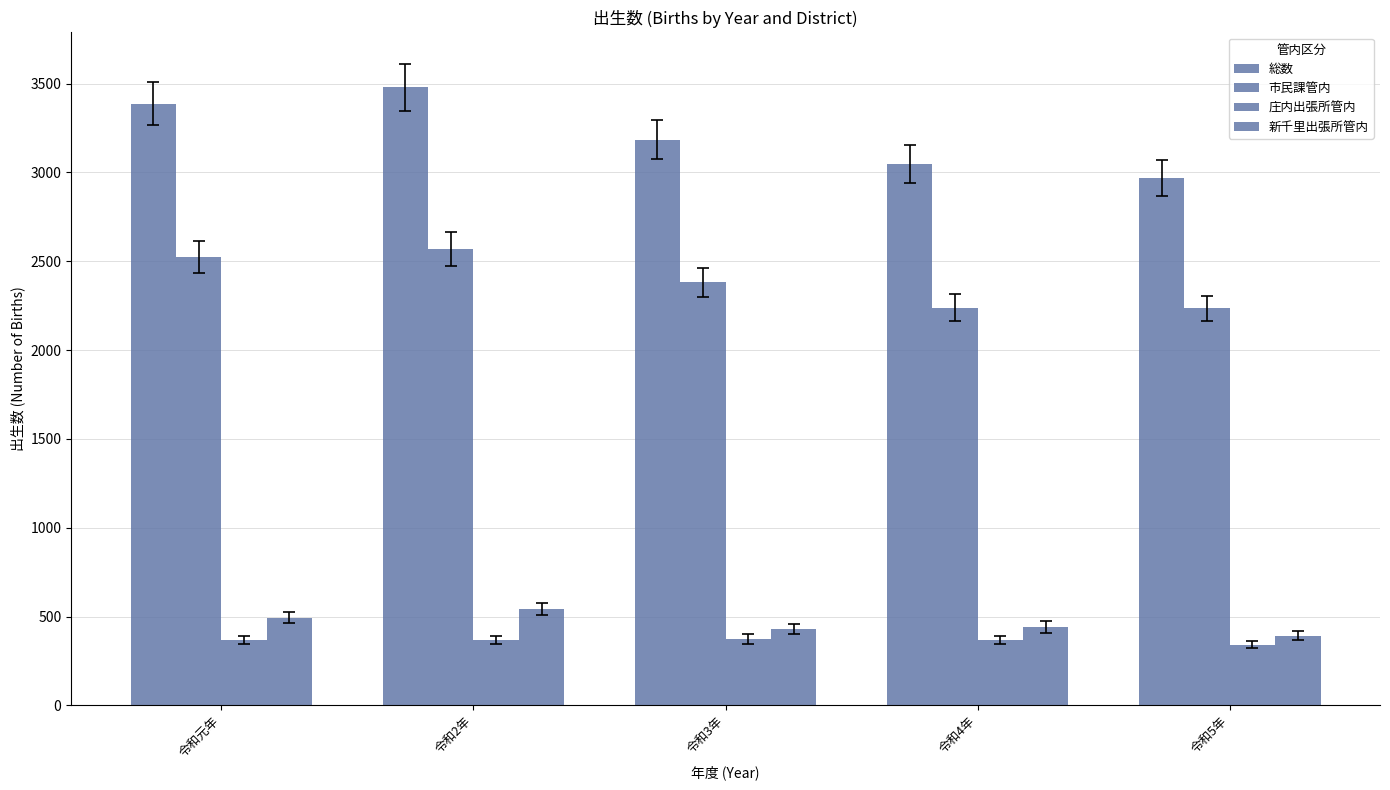

What is the minimum value for 庄内出張所管内?

342